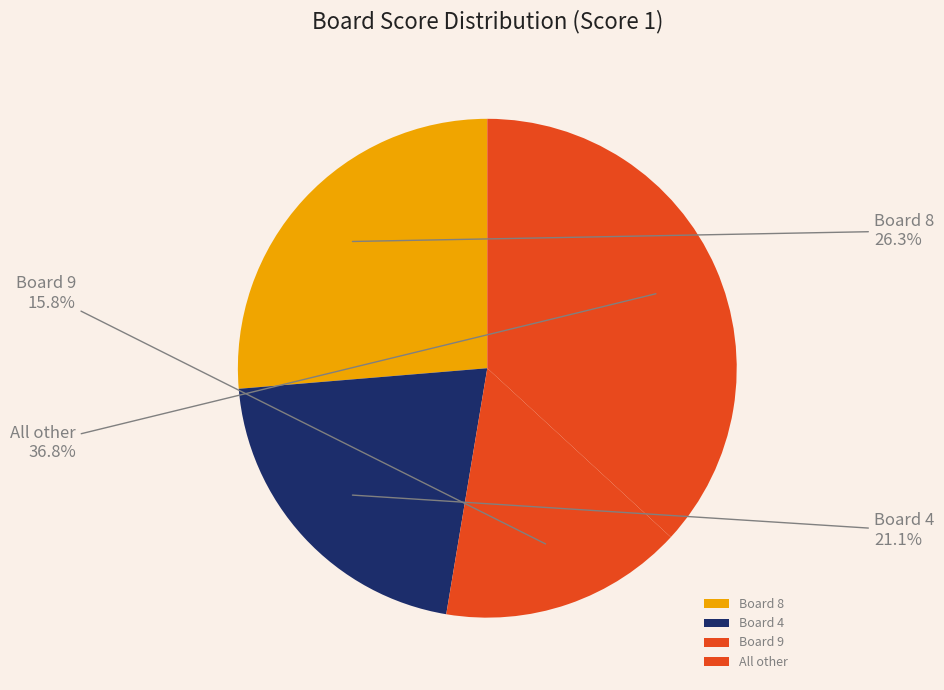

What portion of the pie excludes Board 9?

84.2%